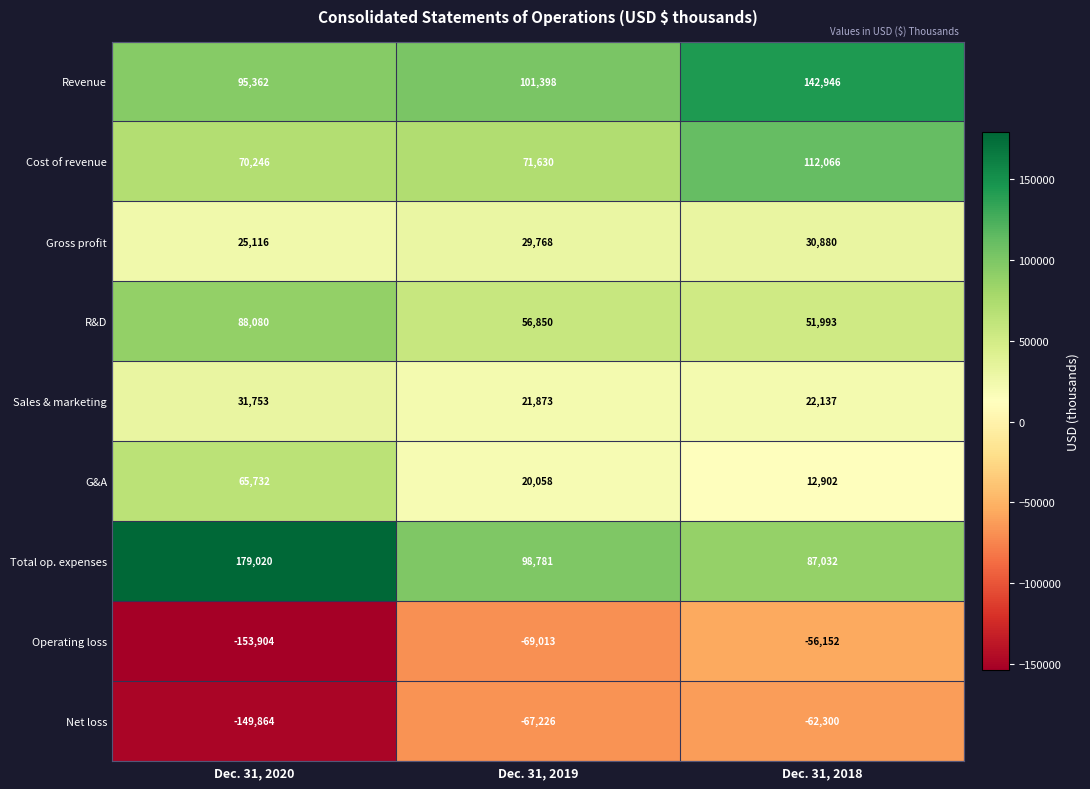

Rank the series at Dec. 31, 2019 from lowest to highest value.

Operating loss, Net loss, G&A, Sales & marketing, Gross profit, R&D, Cost of revenue, Total op. expenses, Revenue